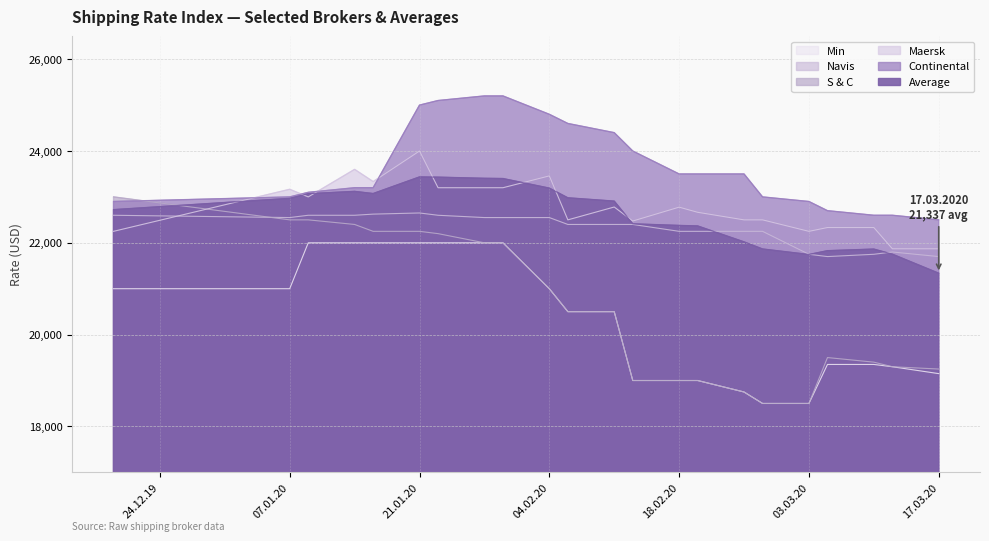

True or false: Average and Min cross at least once.

False